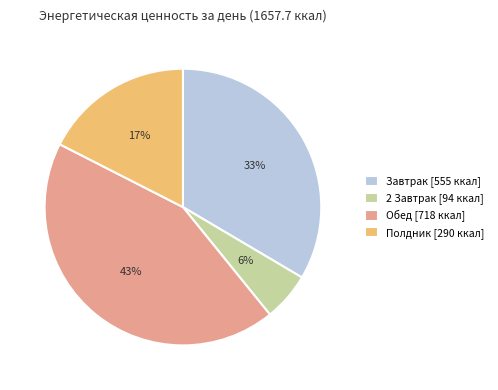

How many slices are in this pie chart?

4